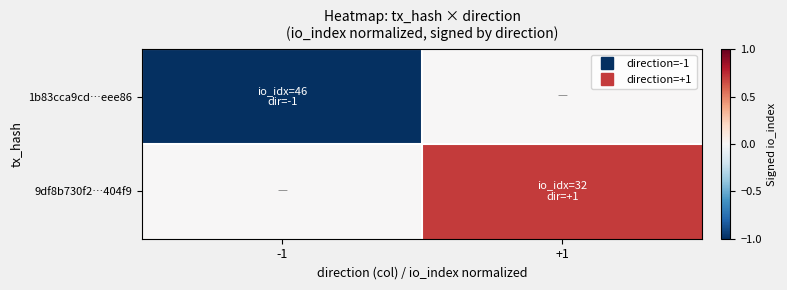

Which label corresponds to the largest value in the chart?

+1